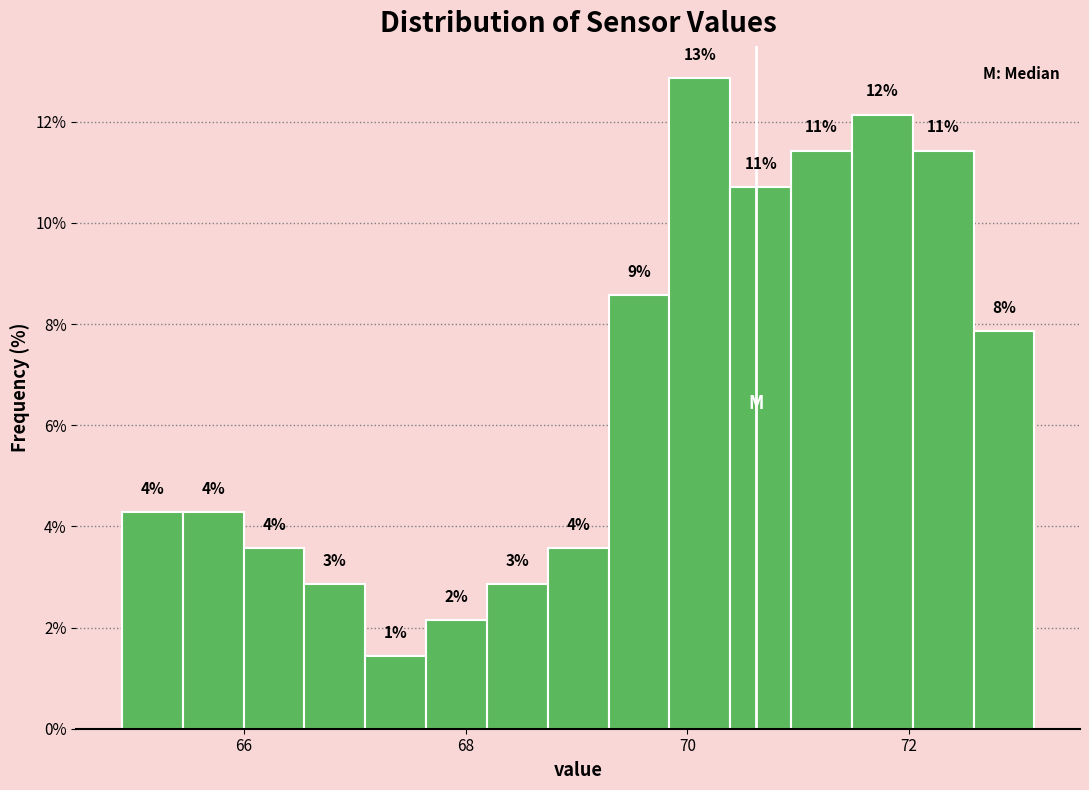

Around what value on the x-axis is the tallest bar? Give the approximate position of its centre, as read against the axis.

70.2